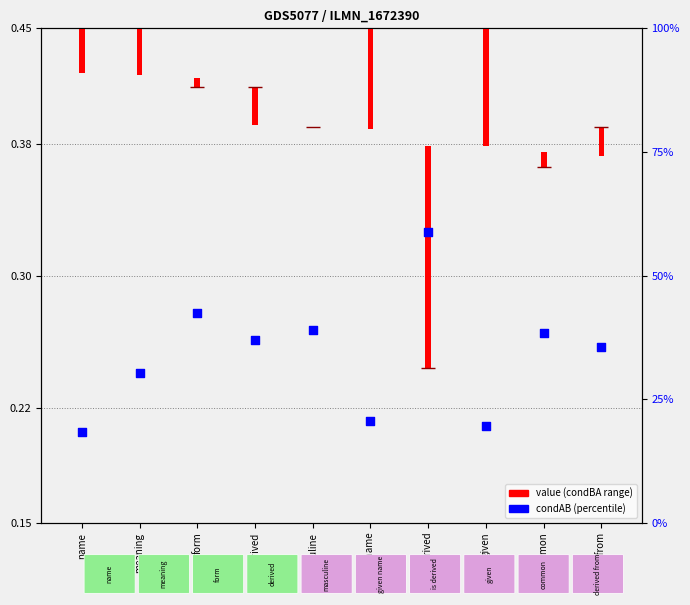

Which series reaches the maximum Y coordinate?

condBA